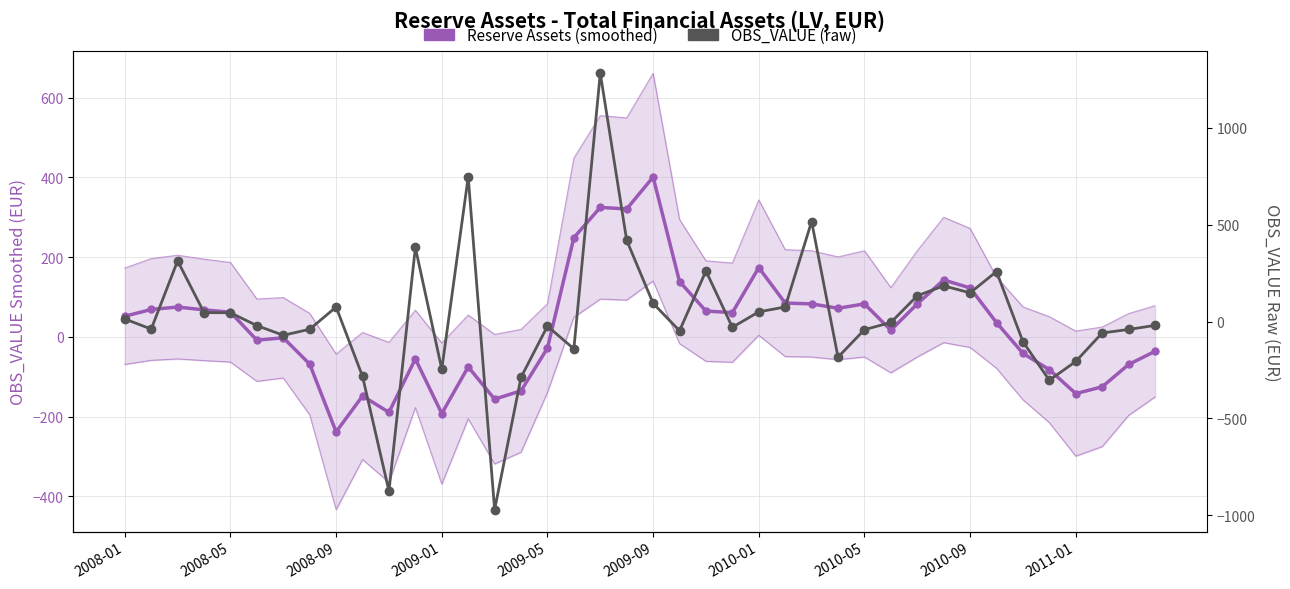

At which category does the chart reach its peak across all series?

18